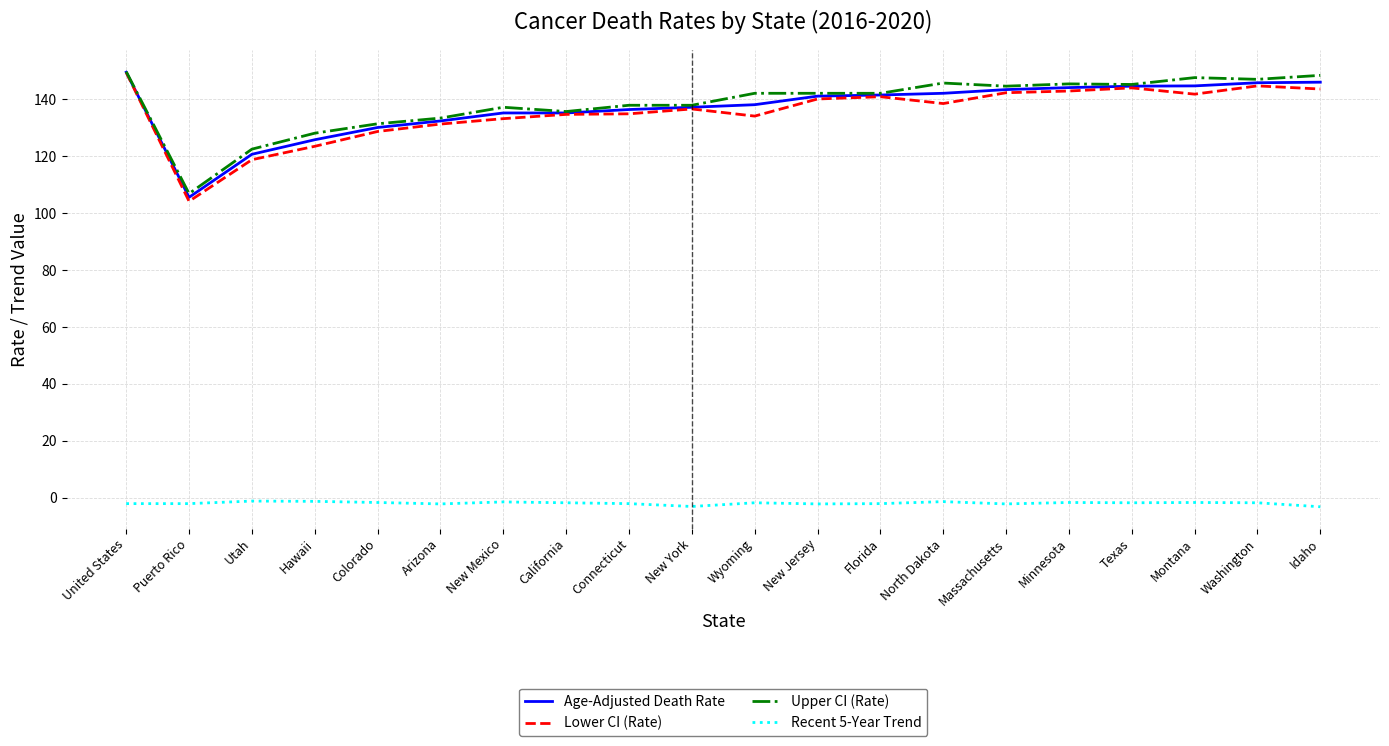

What is the difference between the maximum and minimum values in the Age-Adjusted Death Rate series?

43.9